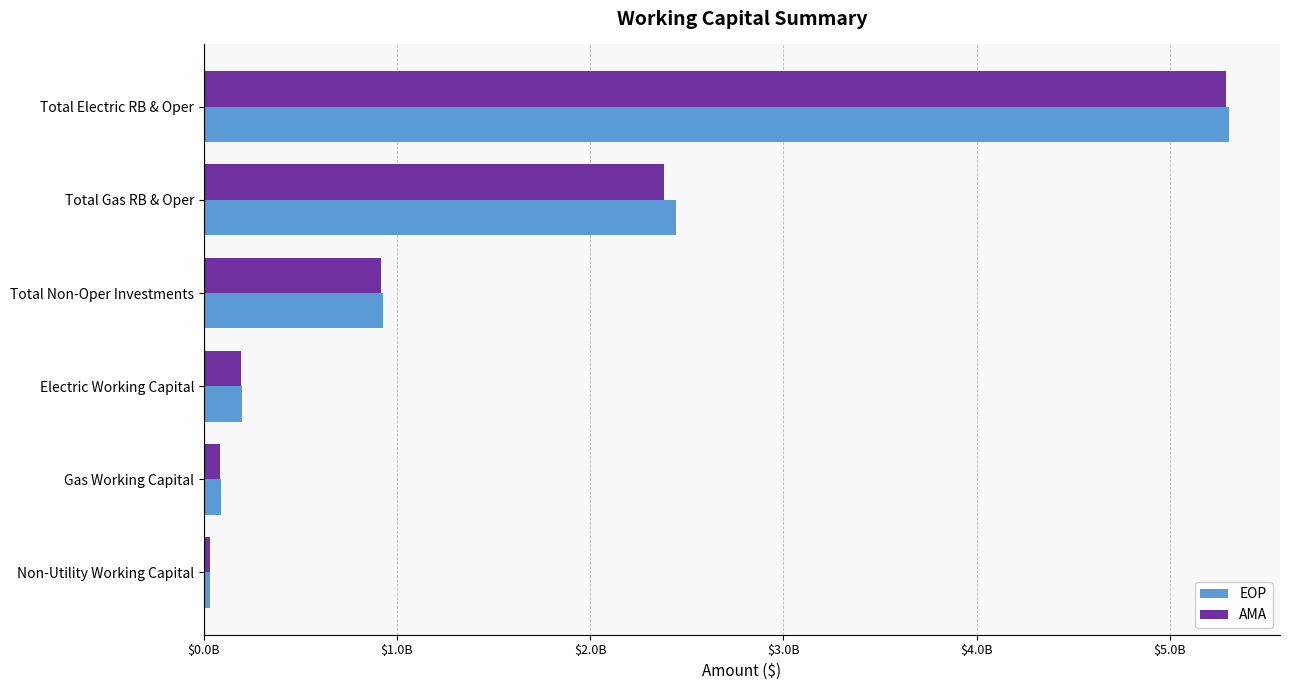

At which category does the chart reach its peak across all series?

Total Electric RB & Oper